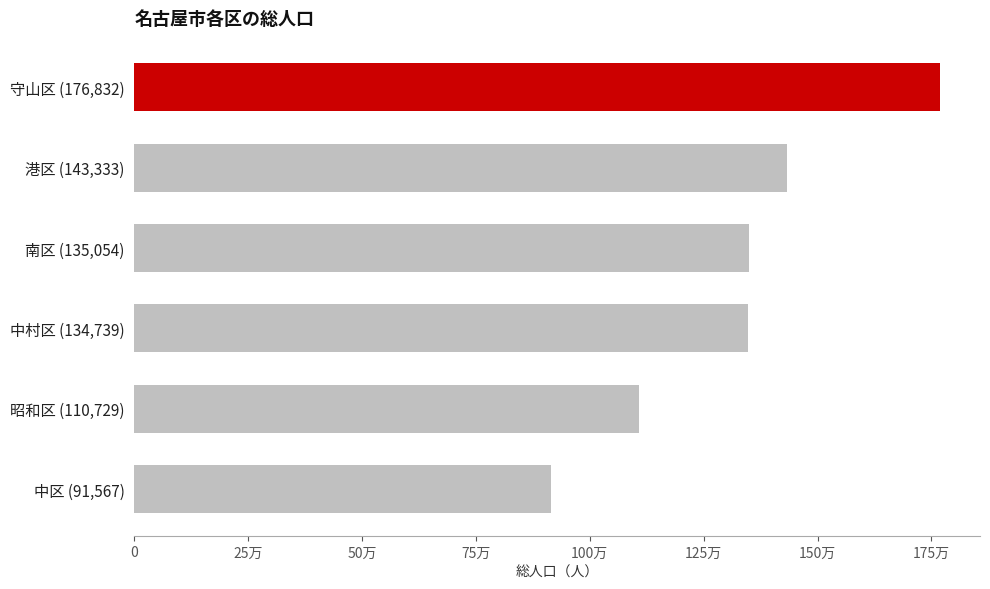

What is the sum of all values?

792254